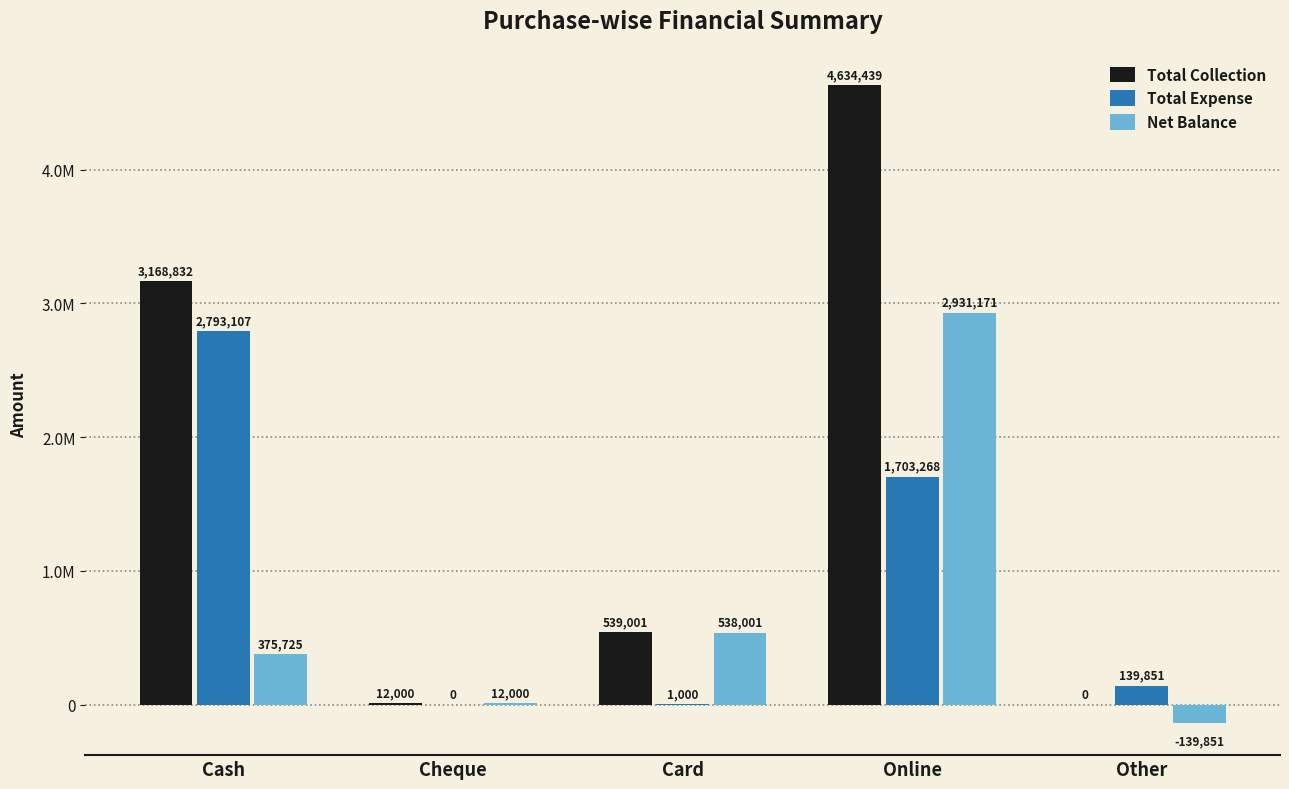

Reading left to right, list all the values displayed in this chart.

Total Collection: 3168832	12000	539001	4634439	0
Total Expense: 2793107	0	1000	1703268	139851
Net Balance: 375725	12000	538001	2931171	-139851